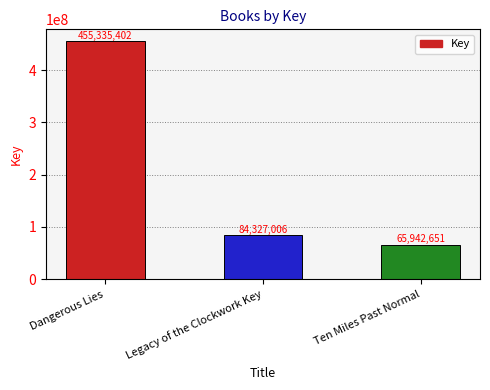

What is the label of the 2nd bar from the right?

Legacy of the Clockwork Key